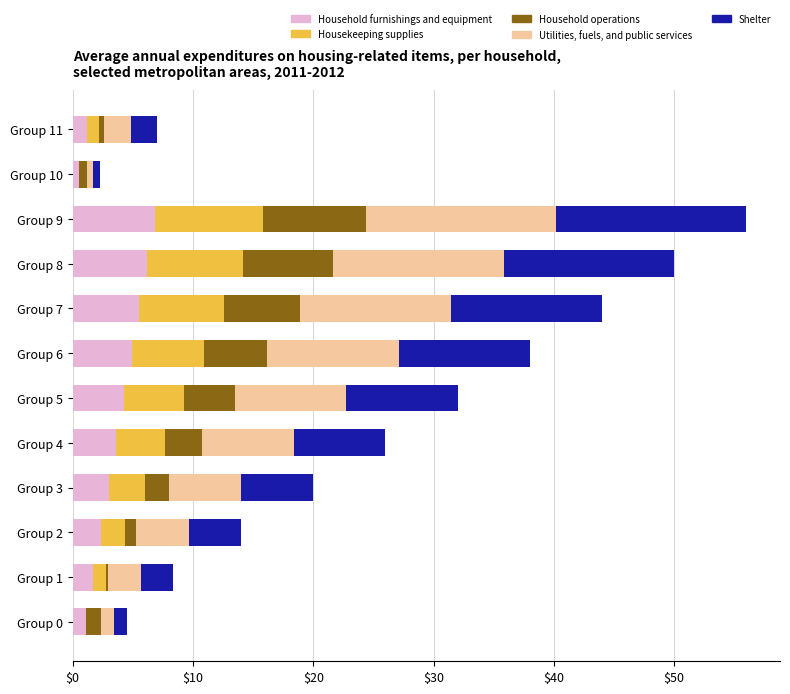

At which category is the sum across all series the highest?

Group 9